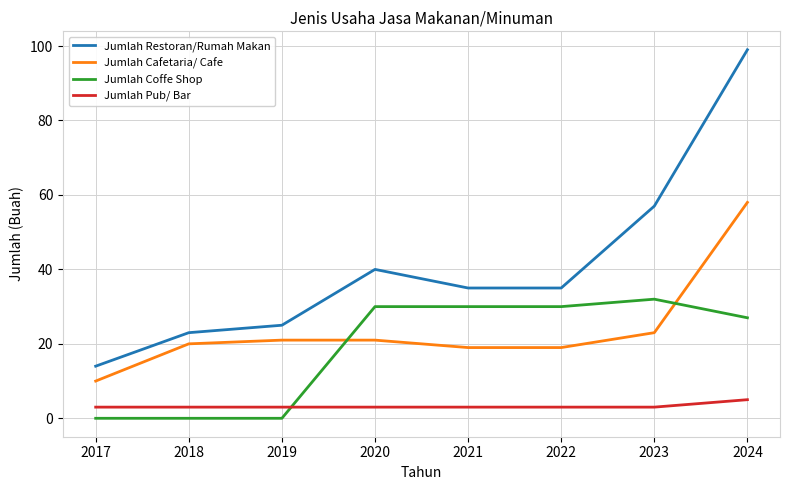

True or false: Jumlah Cafetaria/ Cafe has more than 1 interior local peaks.

False